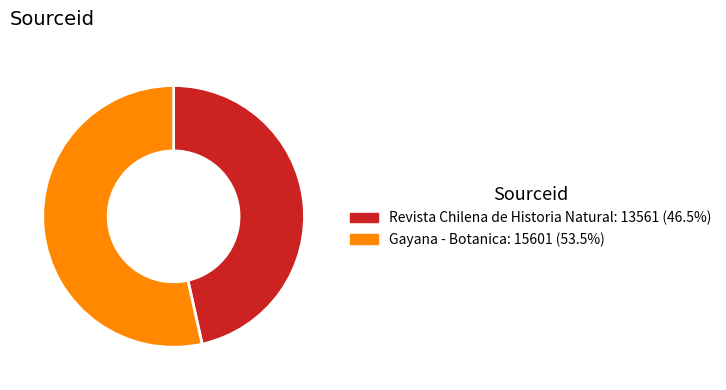

Which category has the biggest portion of the pie?

Gayana - Botanica